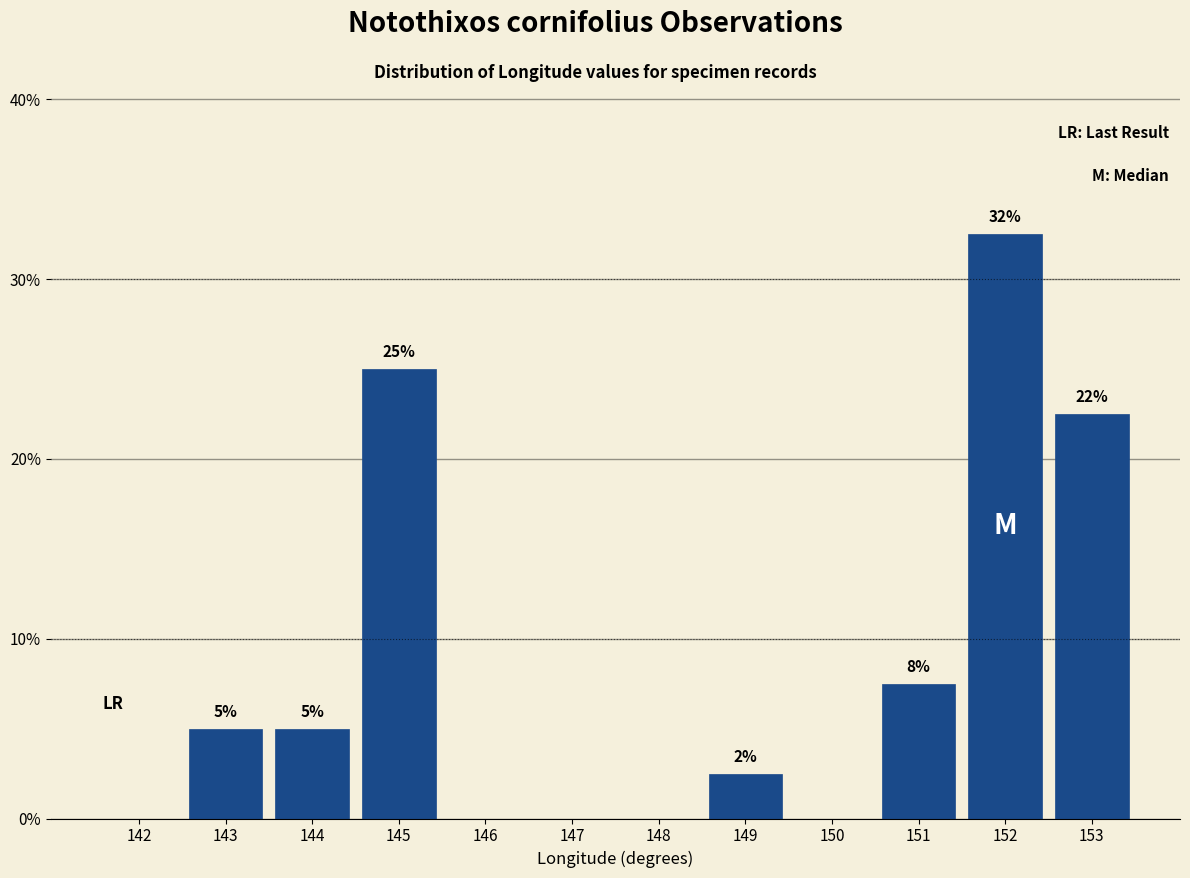

Are the bars horizontal?

No